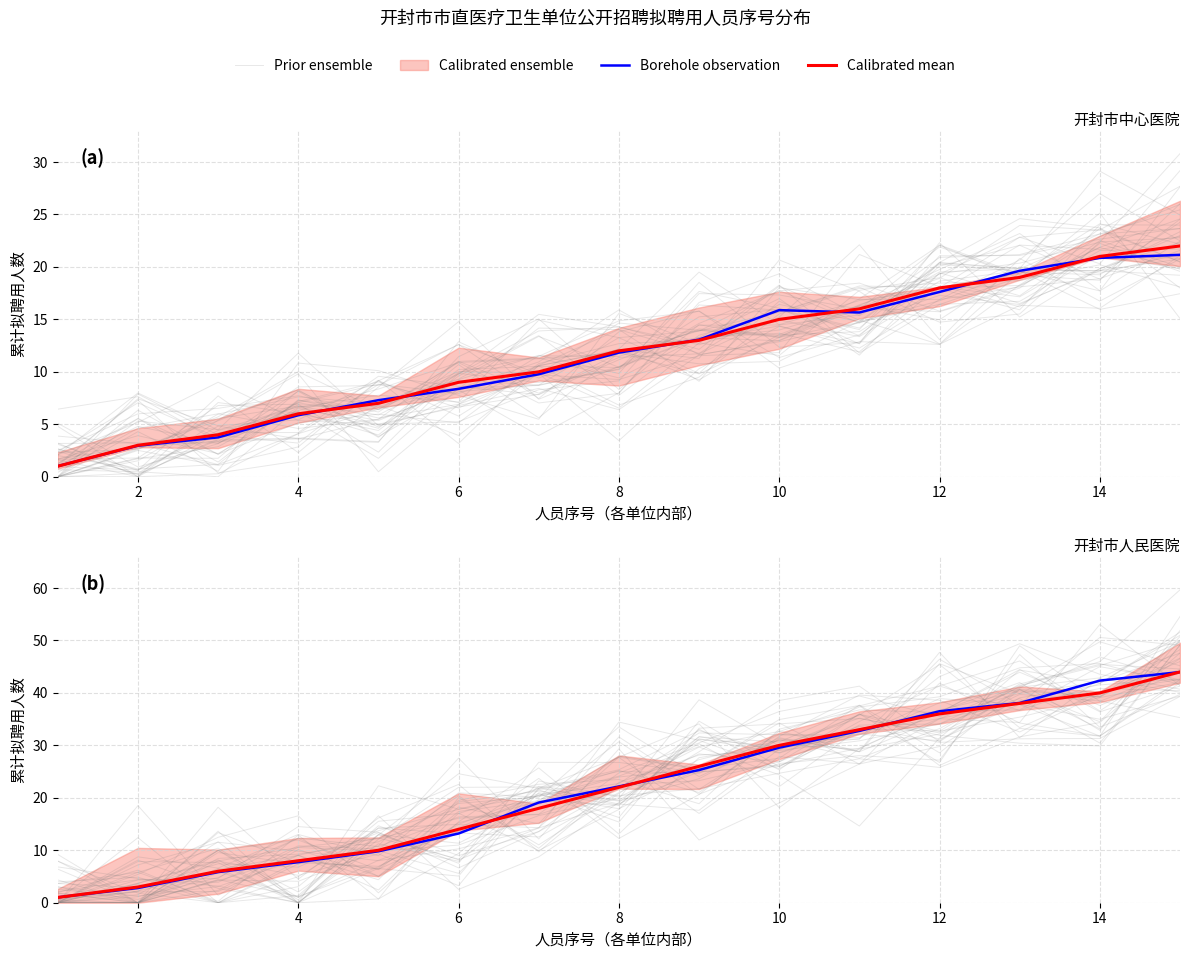

Is it true that Borehole observation equals 13.2 at 8?

False